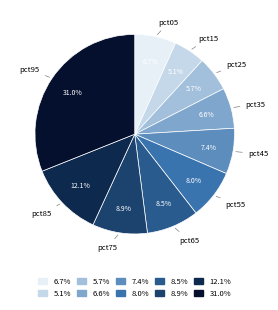

To the nearest percent, what is the combined percentage of pct25 and pct35?

12%